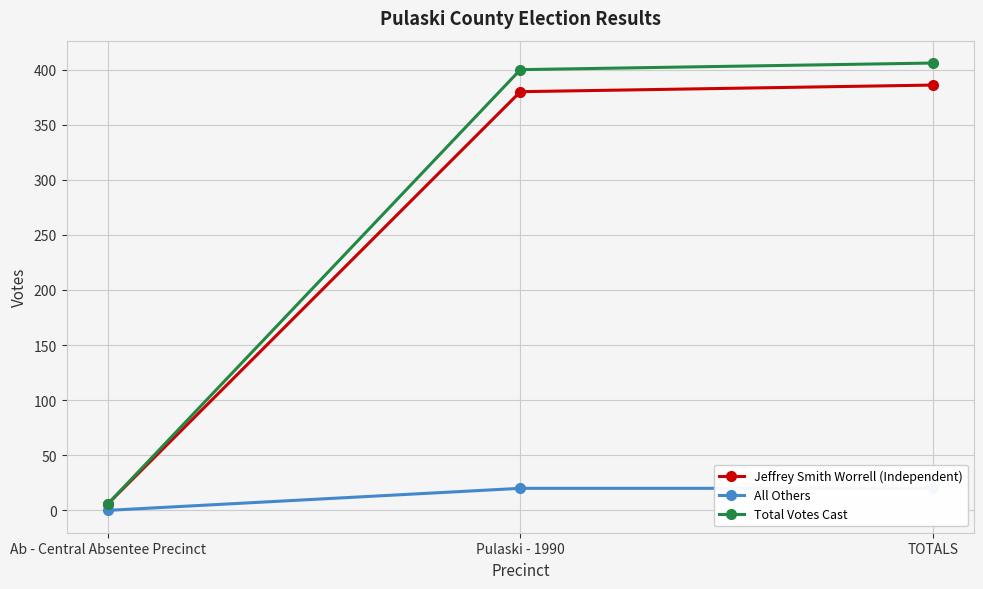

What is the difference between the highest and lowest values at Pulaski - 1990?

380